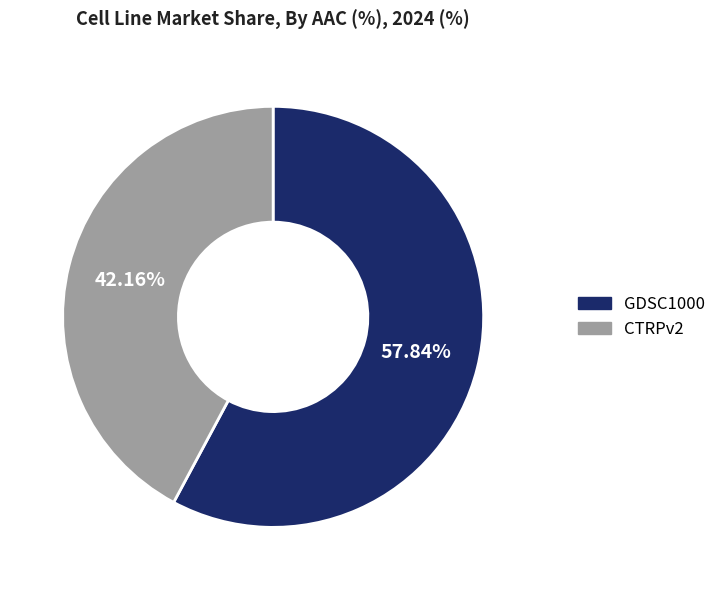

Which has a higher value, GDSC1000 or CTRPv2?

GDSC1000